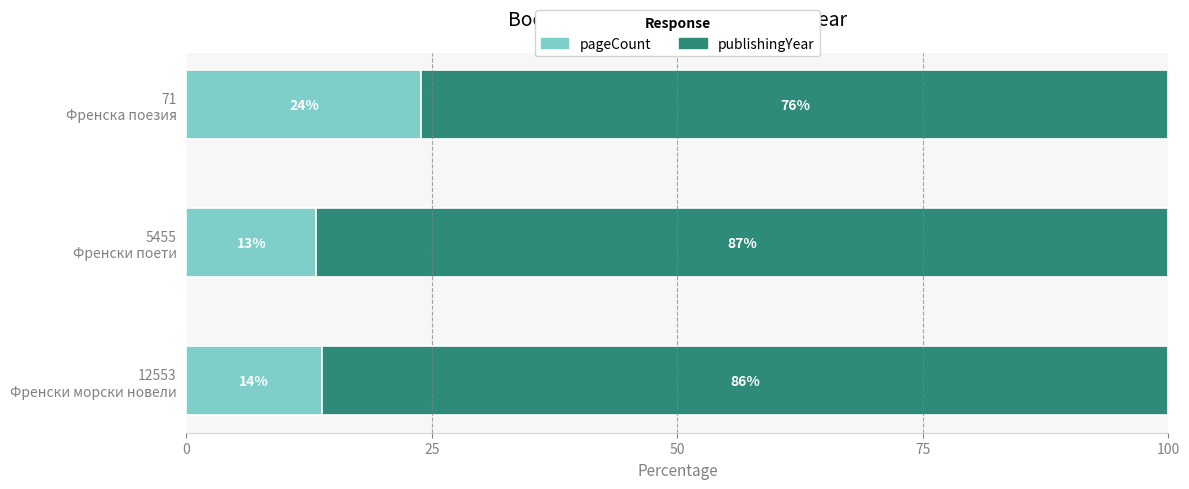

What is the minimum value for pageCount?

13.2